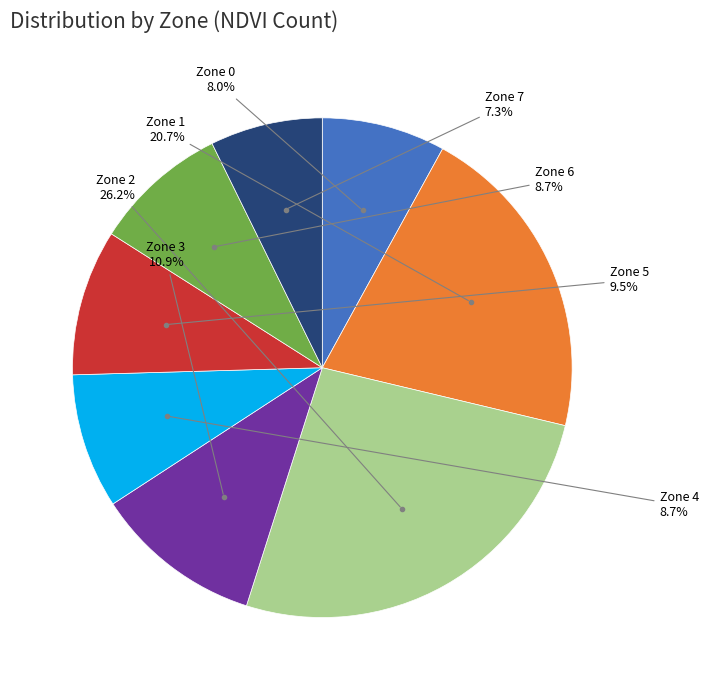

Does any single category account for the majority?

No